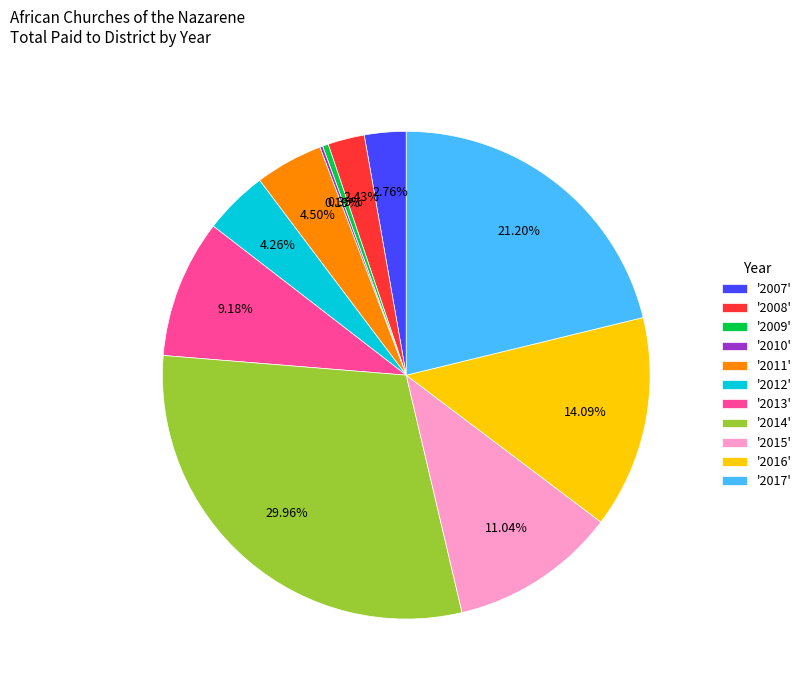

What is the largest slice in the pie chart?

'2014'